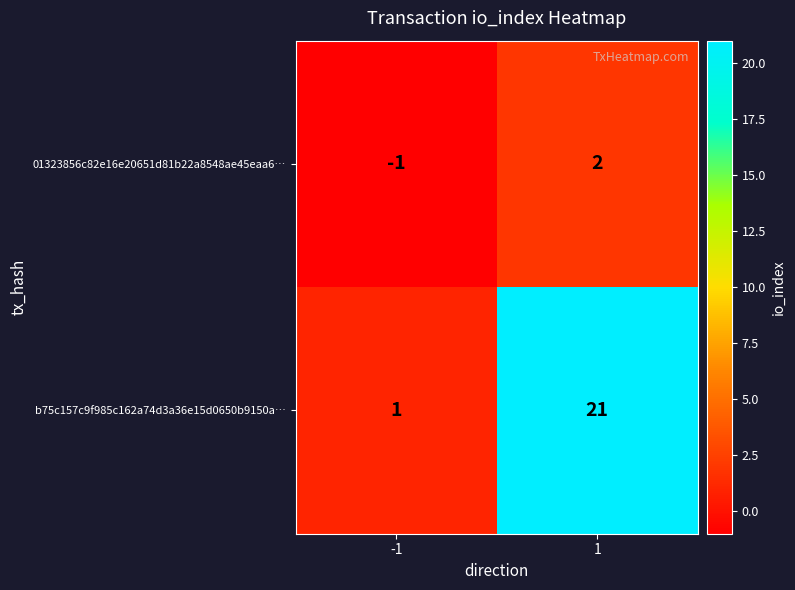

Reading left to right, list all the values displayed in this chart.

01323856c82e16e20651d81b22a8548ae45eaa6…: -1	2
b75c157c9f985c162a74d3a36e15d0650b9150a…: 1	21